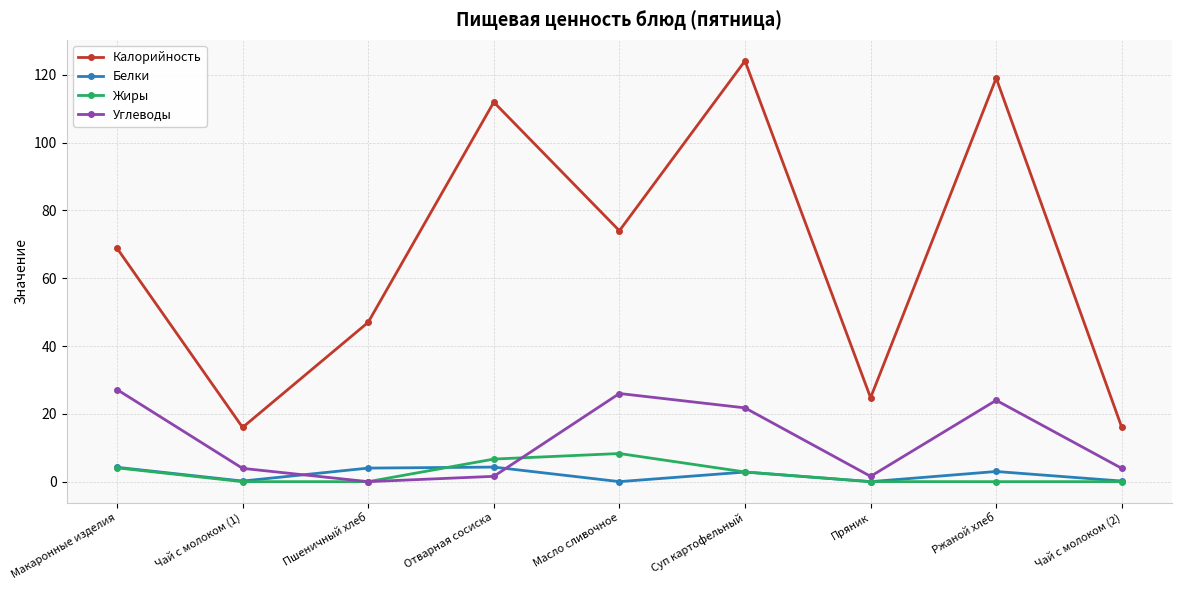

Where do Белки and Углеводы first cross each other?

Чай с молоком (1) and Пшеничный хлеб